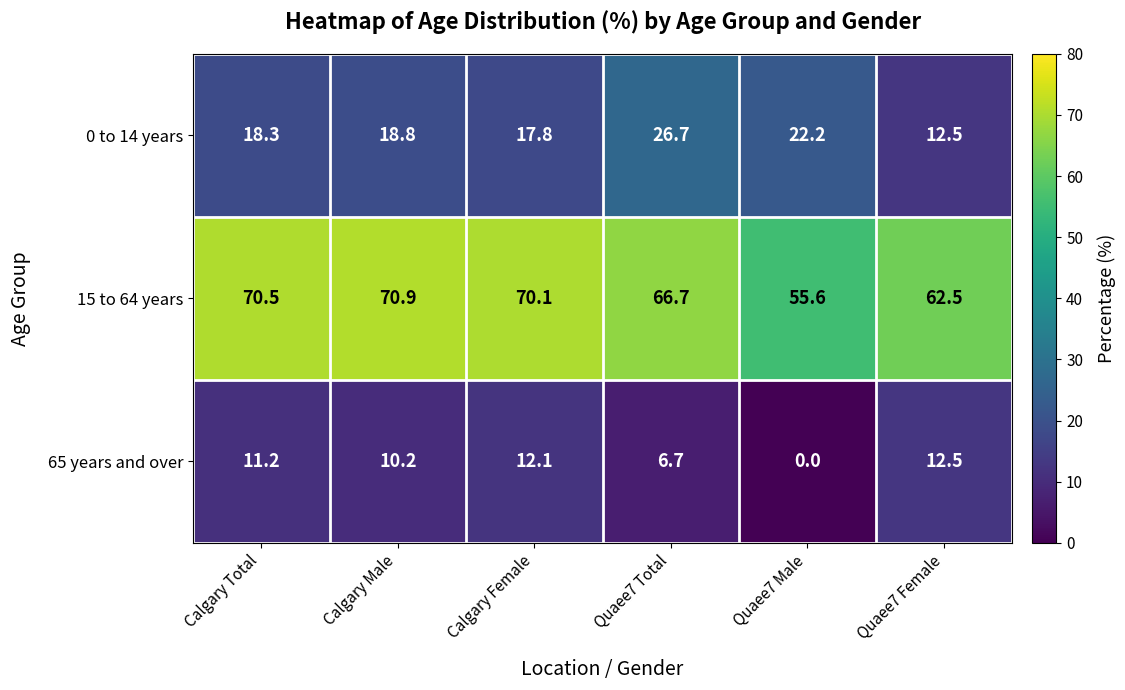

List the series in order of their peak value, highest first.

15 to 64 years, 0 to 14 years, 65 years and over